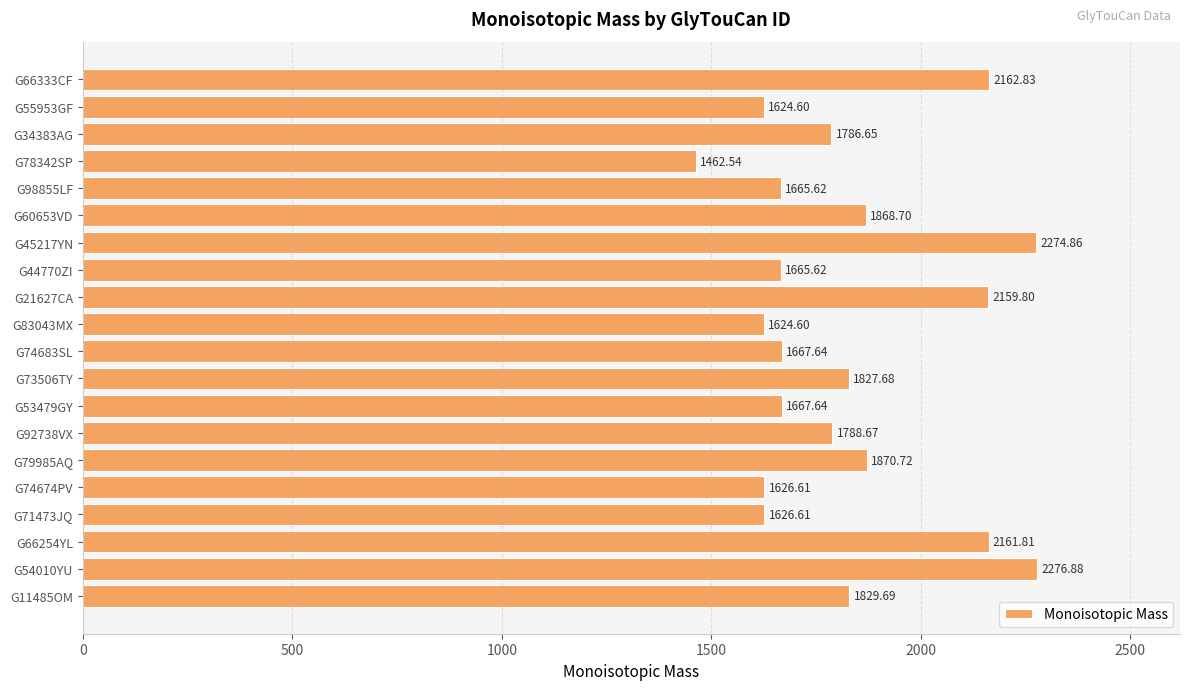

What is the sum of the values at G79985AQ and G55953GF?

3495.3